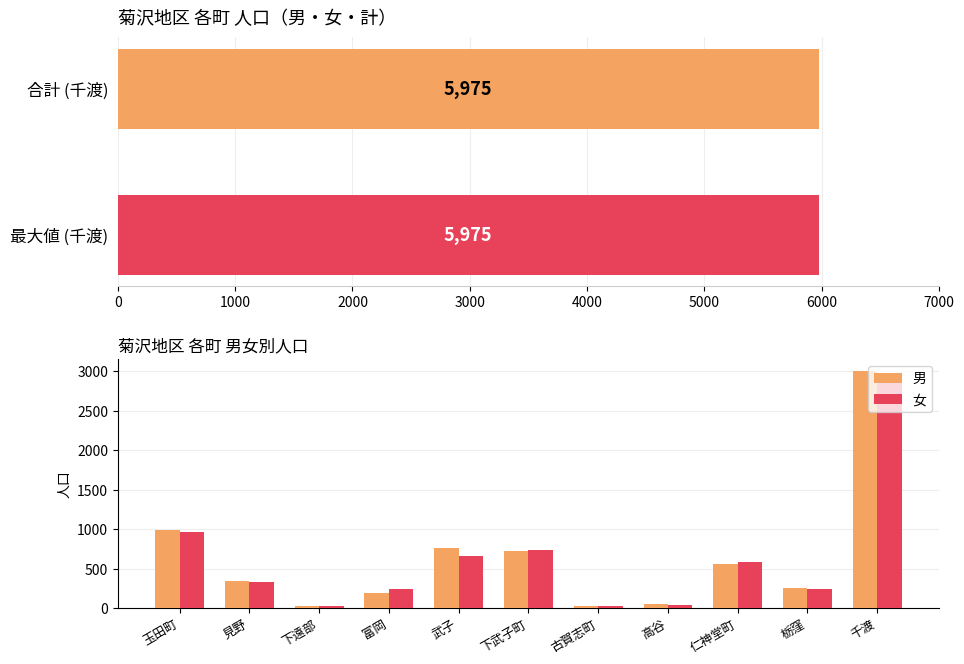

How many values in the 女 series exceed 334?

5